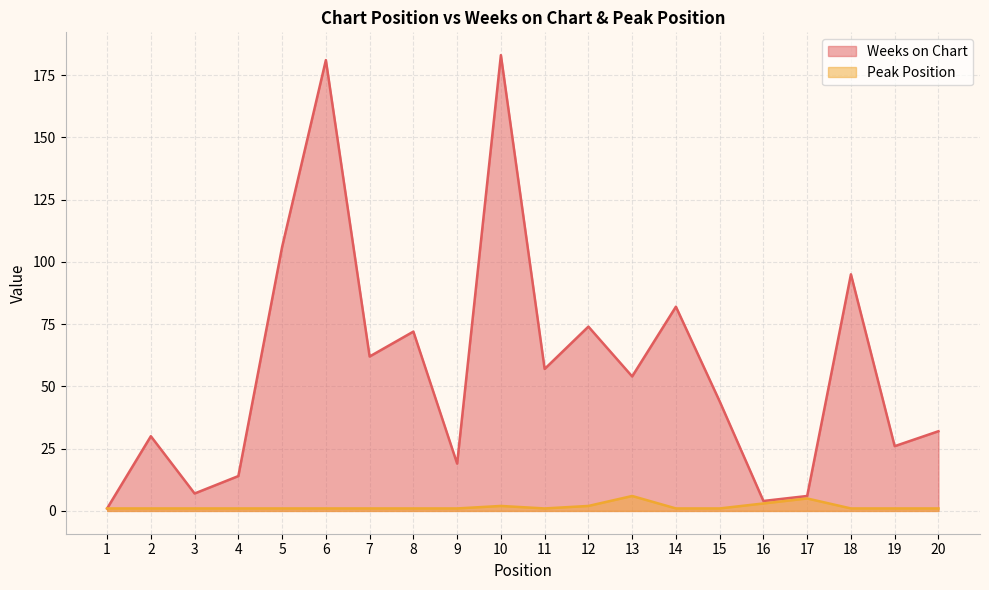

What is the highest value of the Weeks on Chart series?

183